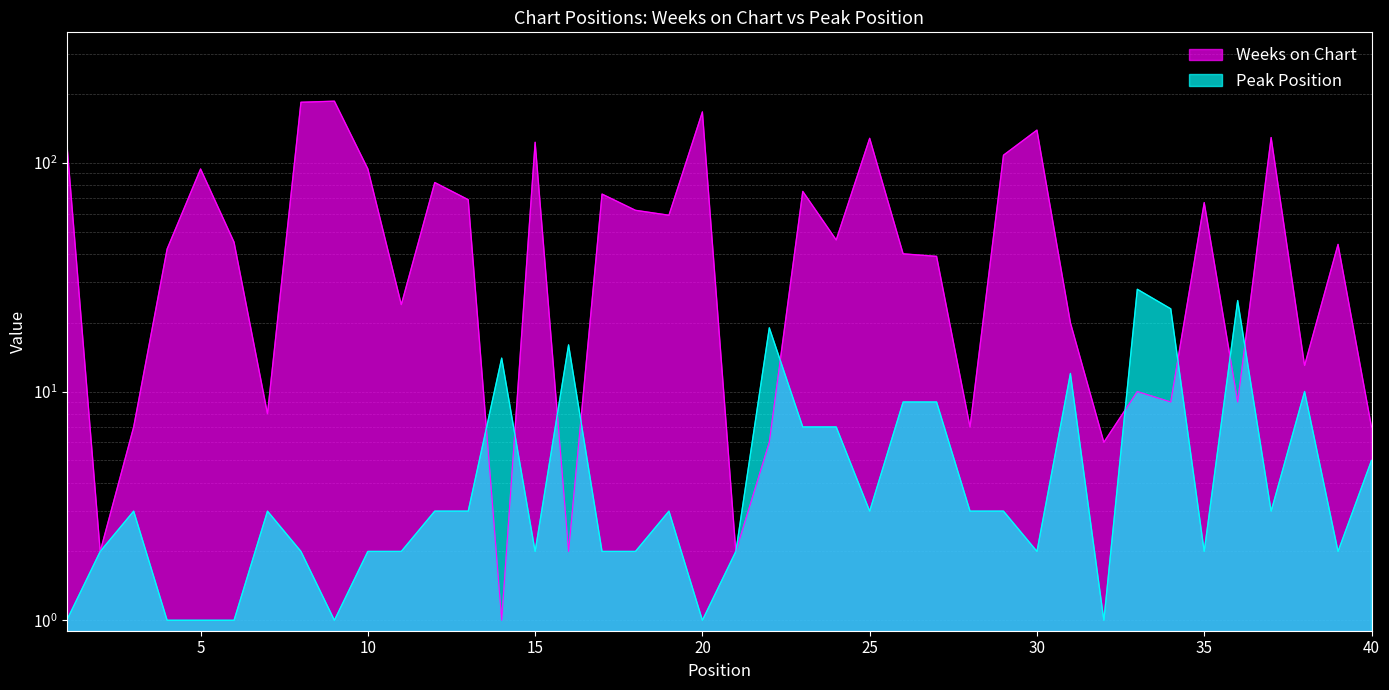

How many distinct data groups are displayed?

2